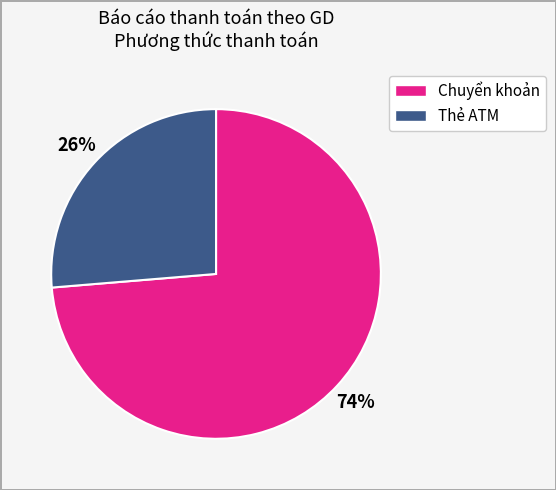

What is the majority slice?

Chuyển khoản